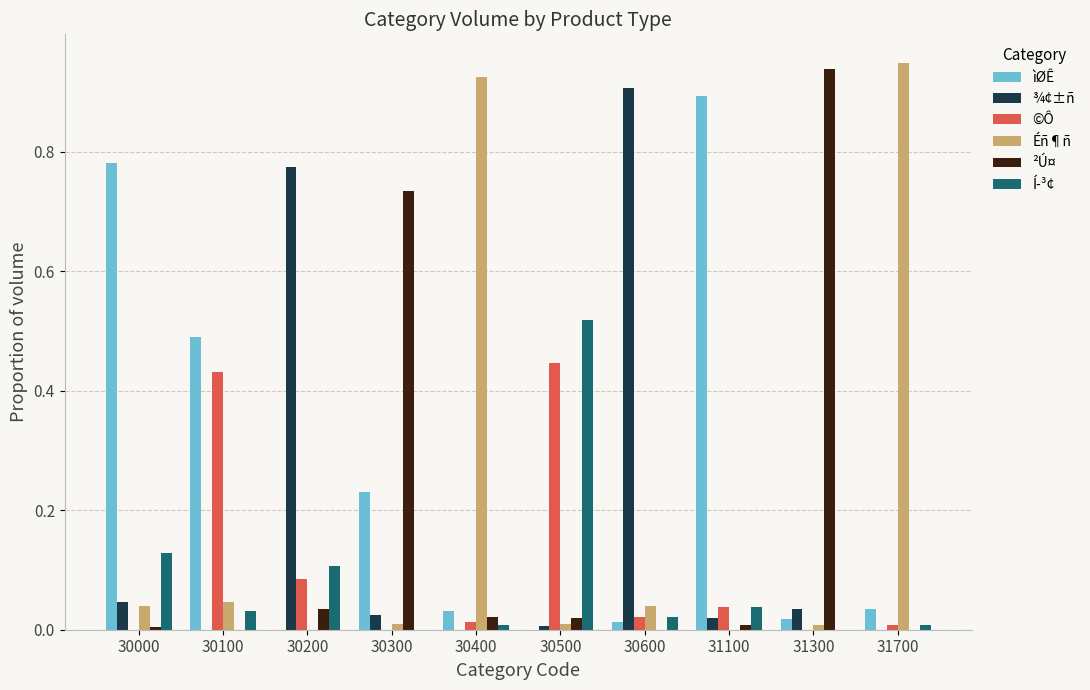

Between 30100 and 31300, which series saw the biggest shift?

²Ú¤